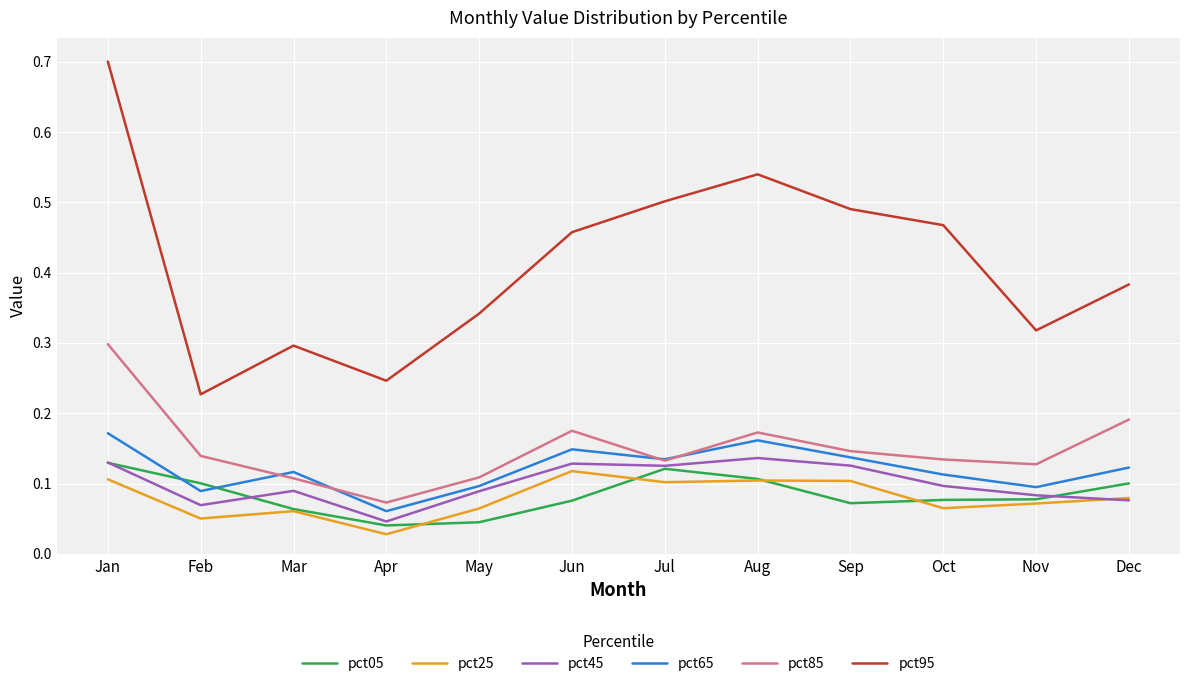

Count the pct25 values in the range 0 to 1.

12